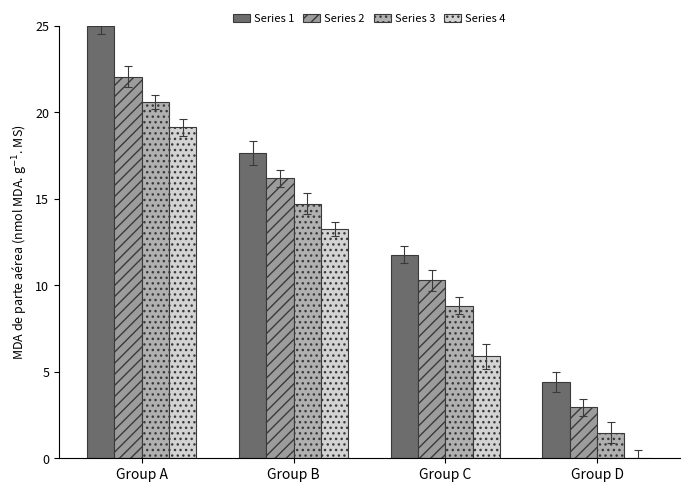

What is the difference between the second highest and minimum values in the Series 4 series?

13.2